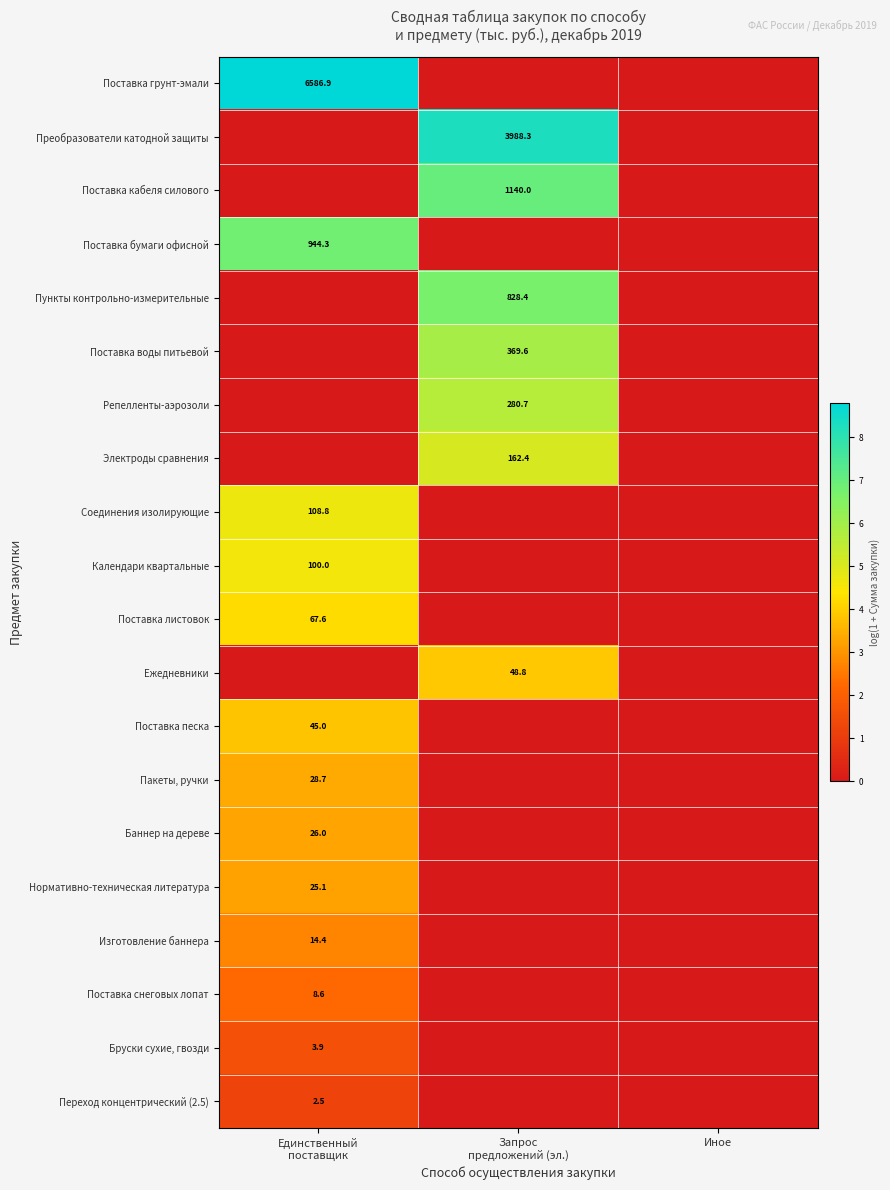

What is the maximum value shown in the chart?

8.8